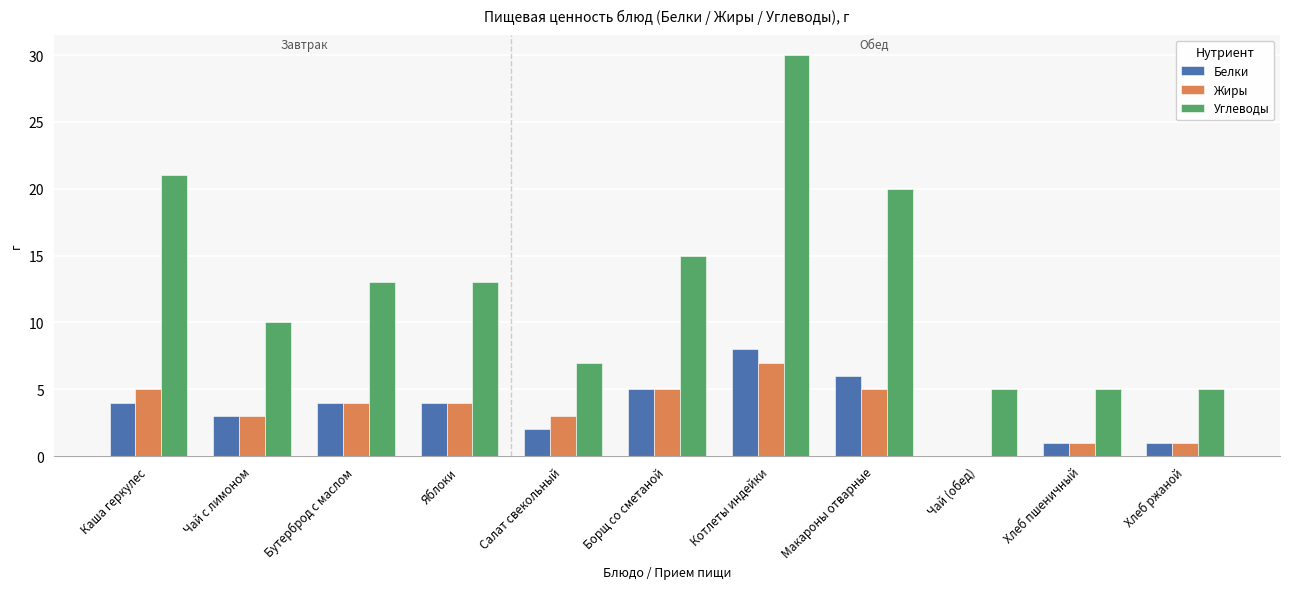

Which category has the highest value across all series?

Котлеты индейки